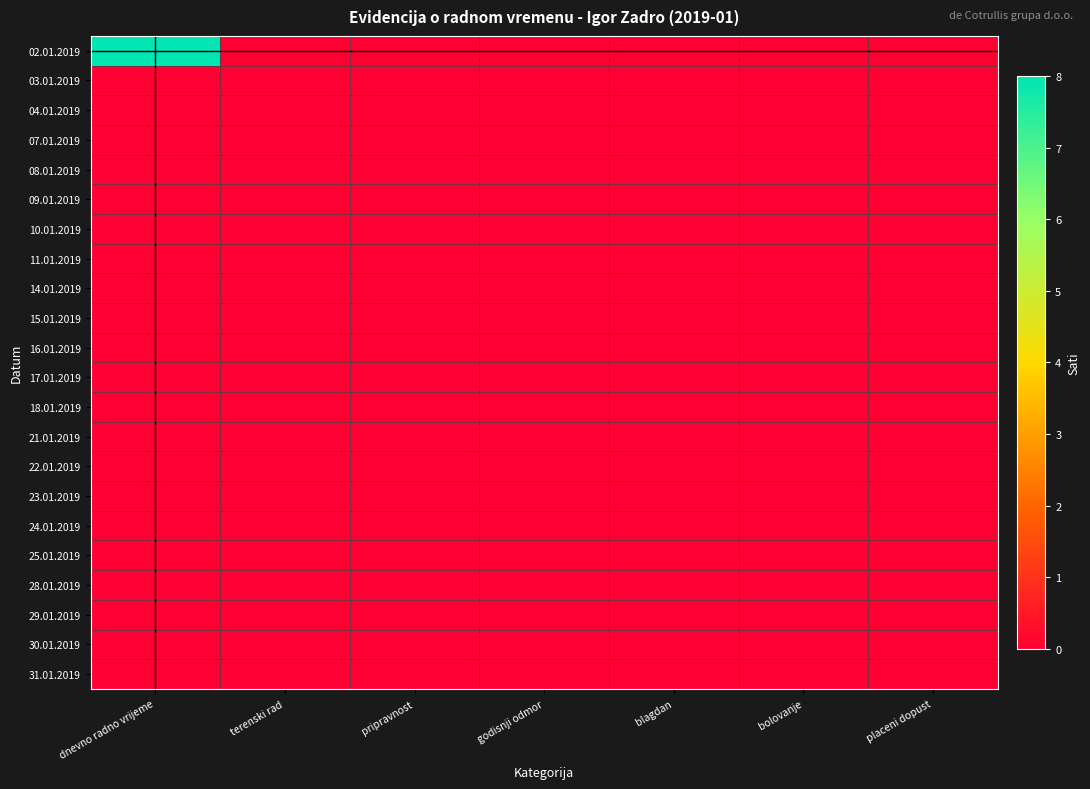

Reading right to left, transcribe all the data shown in this chart.

02.01.2019: placeni dopust=0	bolovanje=0	blagdan=0	godisnji odmor=0	pripravnost=0	terenski rad=0	dnevno radno vrijeme=8
03.01.2019: placeni dopust=0	bolovanje=0	blagdan=0	godisnji odmor=0	pripravnost=0	terenski rad=0	dnevno radno vrijeme=0
04.01.2019: placeni dopust=0	bolovanje=0	blagdan=0	godisnji odmor=0	pripravnost=0	terenski rad=0	dnevno radno vrijeme=0
07.01.2019: placeni dopust=0	bolovanje=0	blagdan=0	godisnji odmor=0	pripravnost=0	terenski rad=0	dnevno radno vrijeme=0
08.01.2019: placeni dopust=0	bolovanje=0	blagdan=0	godisnji odmor=0	pripravnost=0	terenski rad=0	dnevno radno vrijeme=0
09.01.2019: placeni dopust=0	bolovanje=0	blagdan=0	godisnji odmor=0	pripravnost=0	terenski rad=0	dnevno radno vrijeme=0
10.01.2019: placeni dopust=0	bolovanje=0	blagdan=0	godisnji odmor=0	pripravnost=0	terenski rad=0	dnevno radno vrijeme=0
11.01.2019: placeni dopust=0	bolovanje=0	blagdan=0	godisnji odmor=0	pripravnost=0	terenski rad=0	dnevno radno vrijeme=0
14.01.2019: placeni dopust=0	bolovanje=0	blagdan=0	godisnji odmor=0	pripravnost=0	terenski rad=0	dnevno radno vrijeme=0
15.01.2019: placeni dopust=0	bolovanje=0	blagdan=0	godisnji odmor=0	pripravnost=0	terenski rad=0	dnevno radno vrijeme=0
16.01.2019: placeni dopust=0	bolovanje=0	blagdan=0	godisnji odmor=0	pripravnost=0	terenski rad=0	dnevno radno vrijeme=0
17.01.2019: placeni dopust=0	bolovanje=0	blagdan=0	godisnji odmor=0	pripravnost=0	terenski rad=0	dnevno radno vrijeme=0
18.01.2019: placeni dopust=0	bolovanje=0	blagdan=0	godisnji odmor=0	pripravnost=0	terenski rad=0	dnevno radno vrijeme=0
21.01.2019: placeni dopust=0	bolovanje=0	blagdan=0	godisnji odmor=0	pripravnost=0	terenski rad=0	dnevno radno vrijeme=0
22.01.2019: placeni dopust=0	bolovanje=0	blagdan=0	godisnji odmor=0	pripravnost=0	terenski rad=0	dnevno radno vrijeme=0
23.01.2019: placeni dopust=0	bolovanje=0	blagdan=0	godisnji odmor=0	pripravnost=0	terenski rad=0	dnevno radno vrijeme=0
24.01.2019: placeni dopust=0	bolovanje=0	blagdan=0	godisnji odmor=0	pripravnost=0	terenski rad=0	dnevno radno vrijeme=0
25.01.2019: placeni dopust=0	bolovanje=0	blagdan=0	godisnji odmor=0	pripravnost=0	terenski rad=0	dnevno radno vrijeme=0
28.01.2019: placeni dopust=0	bolovanje=0	blagdan=0	godisnji odmor=0	pripravnost=0	terenski rad=0	dnevno radno vrijeme=0
29.01.2019: placeni dopust=0	bolovanje=0	blagdan=0	godisnji odmor=0	pripravnost=0	terenski rad=0	dnevno radno vrijeme=0
30.01.2019: placeni dopust=0	bolovanje=0	blagdan=0	godisnji odmor=0	pripravnost=0	terenski rad=0	dnevno radno vrijeme=0
31.01.2019: placeni dopust=0	bolovanje=0	blagdan=0	godisnji odmor=0	pripravnost=0	terenski rad=0	dnevno radno vrijeme=0